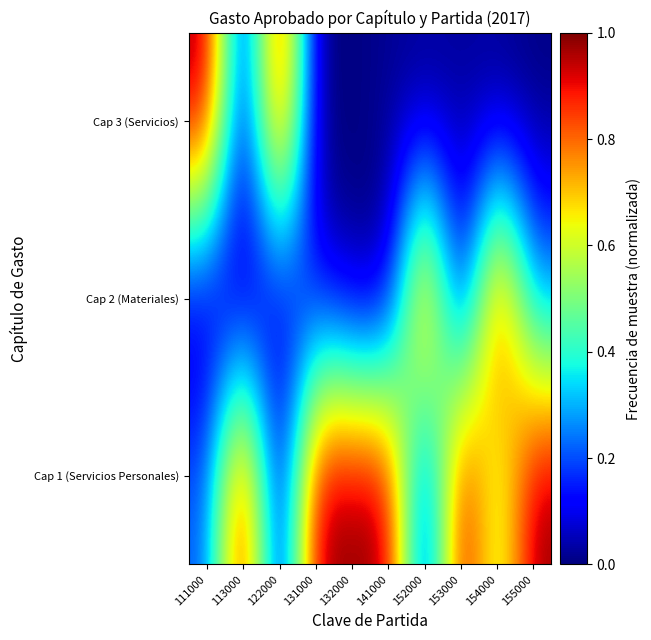

List the series in order of their peak value, lowest first.

Cap 1 (Servicios Personales), Cap 2 (Materiales), Cap 3 (Servicios)